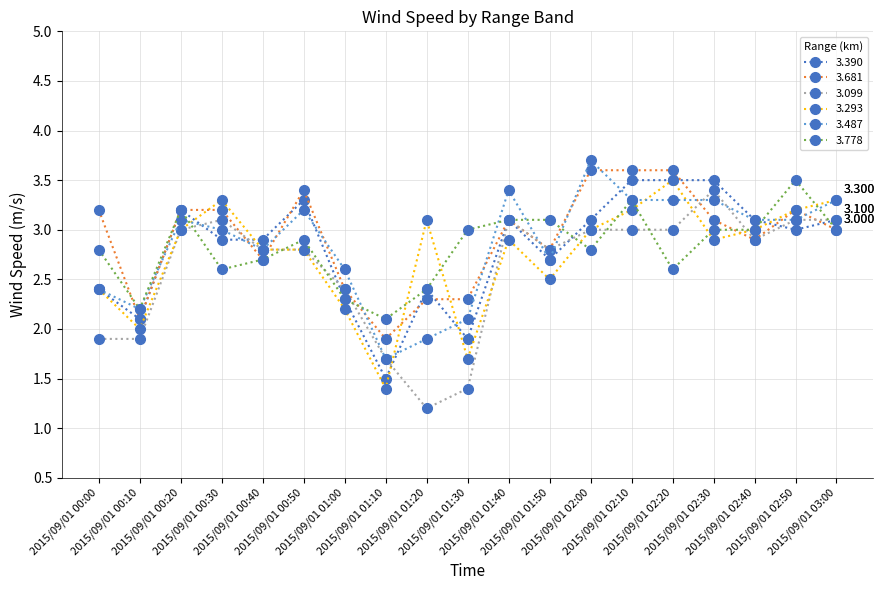

The value of 3.293 at 2015/09/01 02:30 is 1.1. True or false?

False